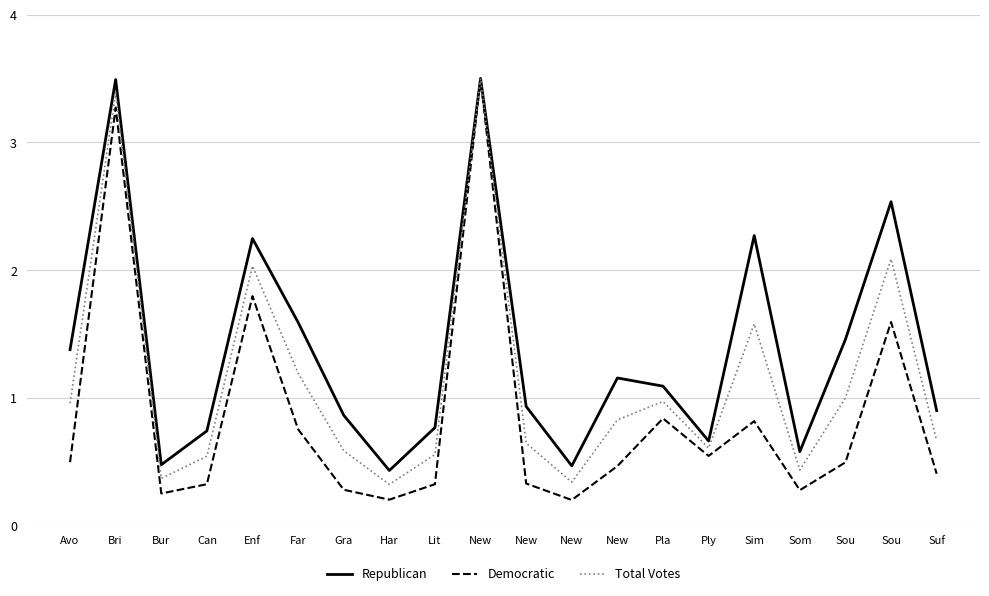

How many lines are shown in the chart?

3